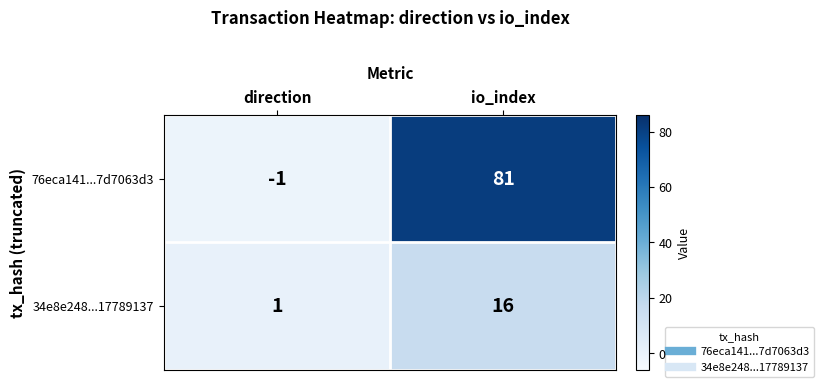

What is the sum of the 34e8e248...17789137 values at direction and io_index?

17